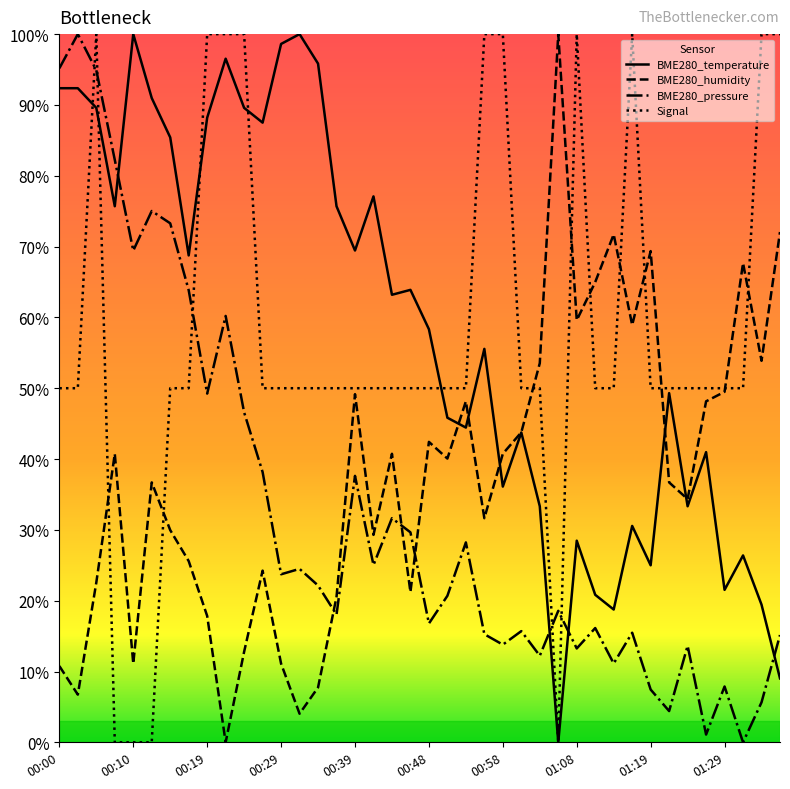

How many intersections are there between BME280_pressure and BME280_temperature?

4